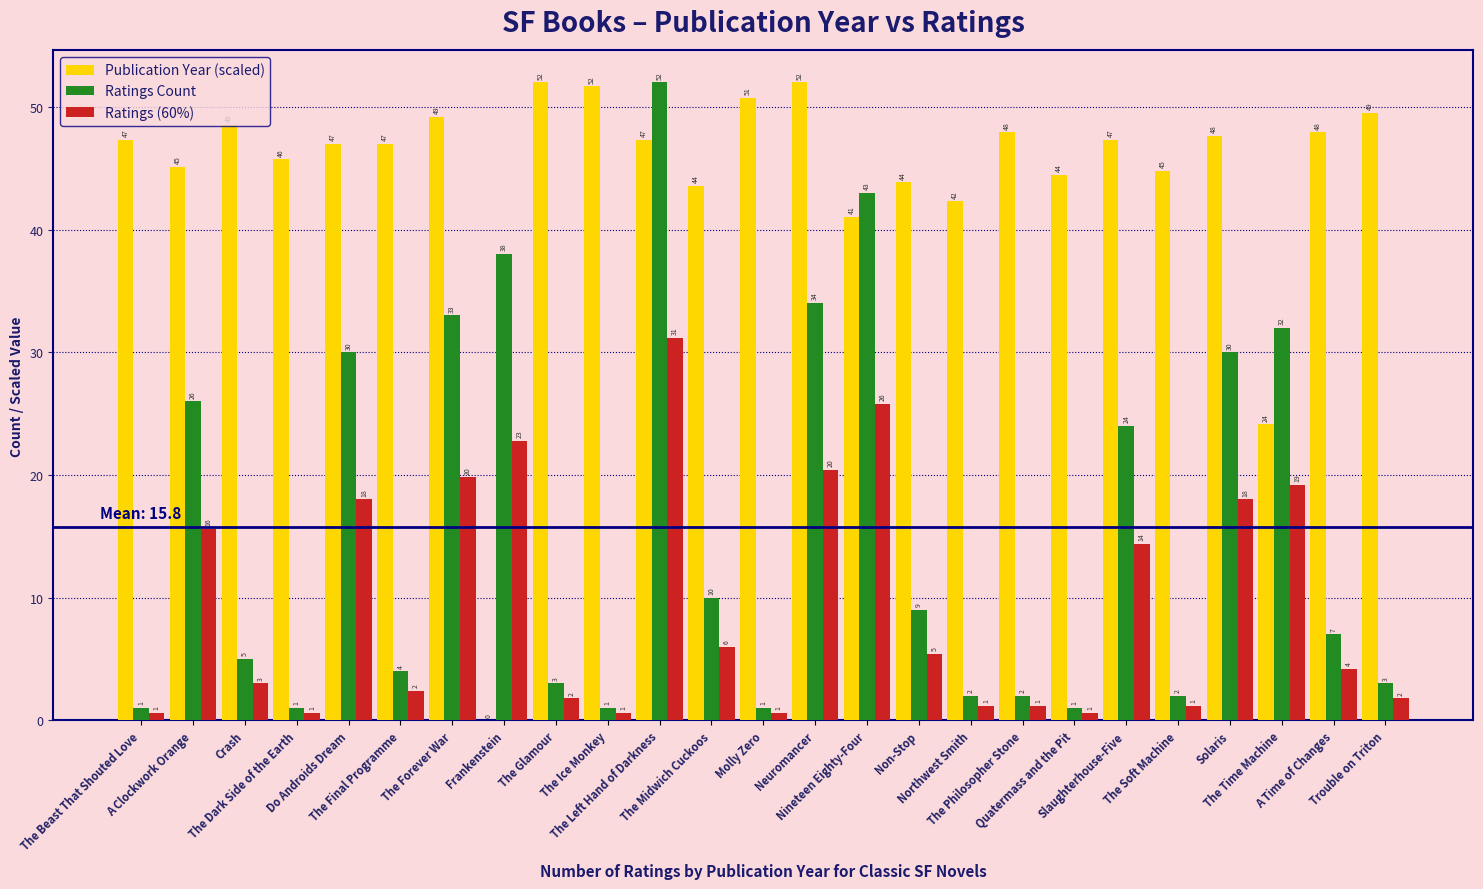

What is the sum of all Ratings Count values?

394.0